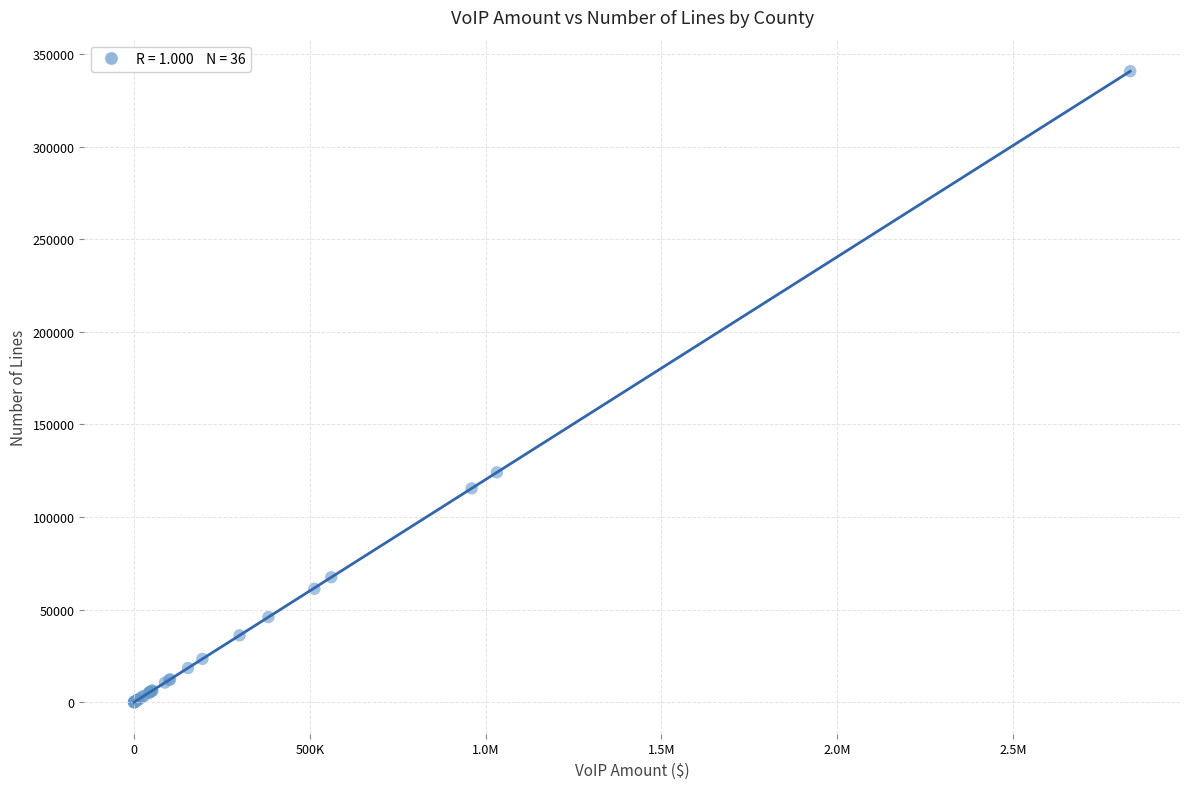

What Y value in the scatter plot is closest to 170368?

124115.5